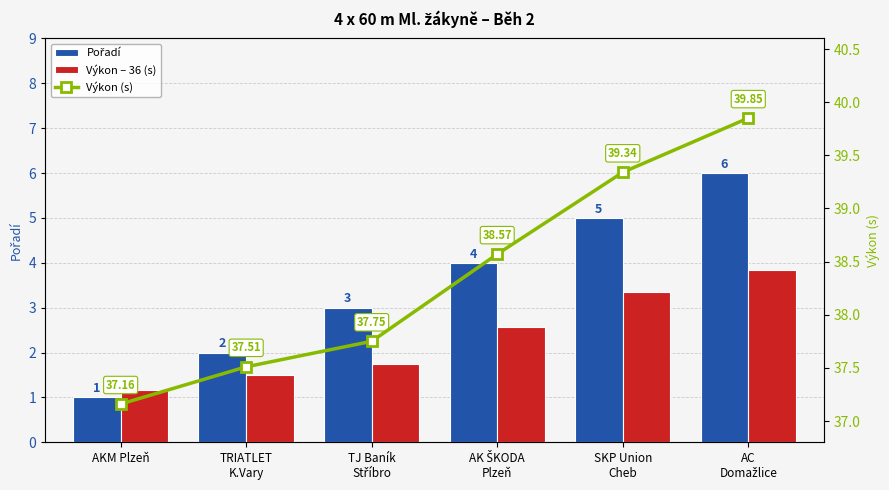

Reading left to right, list all the values displayed in this chart.

Pořadí: 1.0	2.0	3.0	4.0	5.0	6.0
Výkon – 36 (s): 1.2	1.5	1.8	2.6	3.3	3.9
Výkon (s): 37.2	37.5	37.8	38.6	39.3	39.9